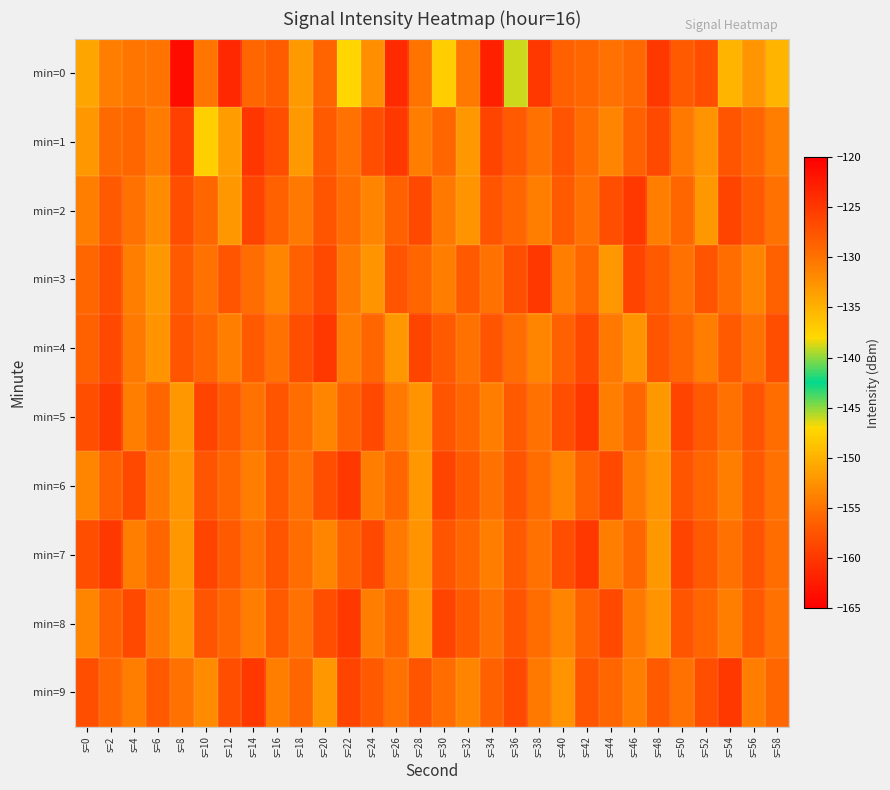

How many series are shown in this chart?

10